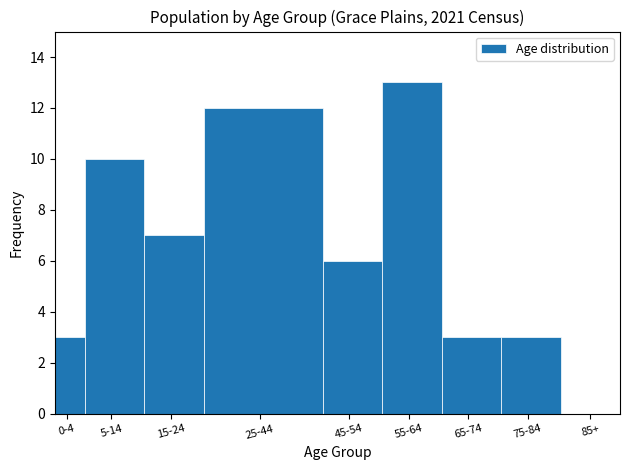

Reading right to left, list all the values displayed in this chart.

85+=0	75-84=3	65-74=3	55-64=13	45-54=6	25-44=12	15-24=7	5-14=10	0-4=3